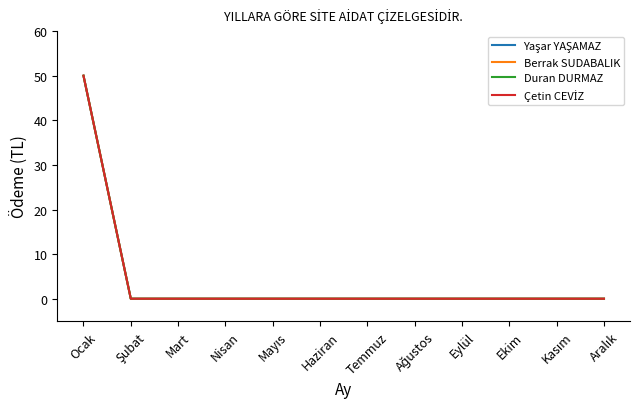

List the series in order of their peak value, highest first.

Yaşar YAŞAMAZ, Berrak SUDABALIK, Duran DURMAZ, Çetin CEVİZ